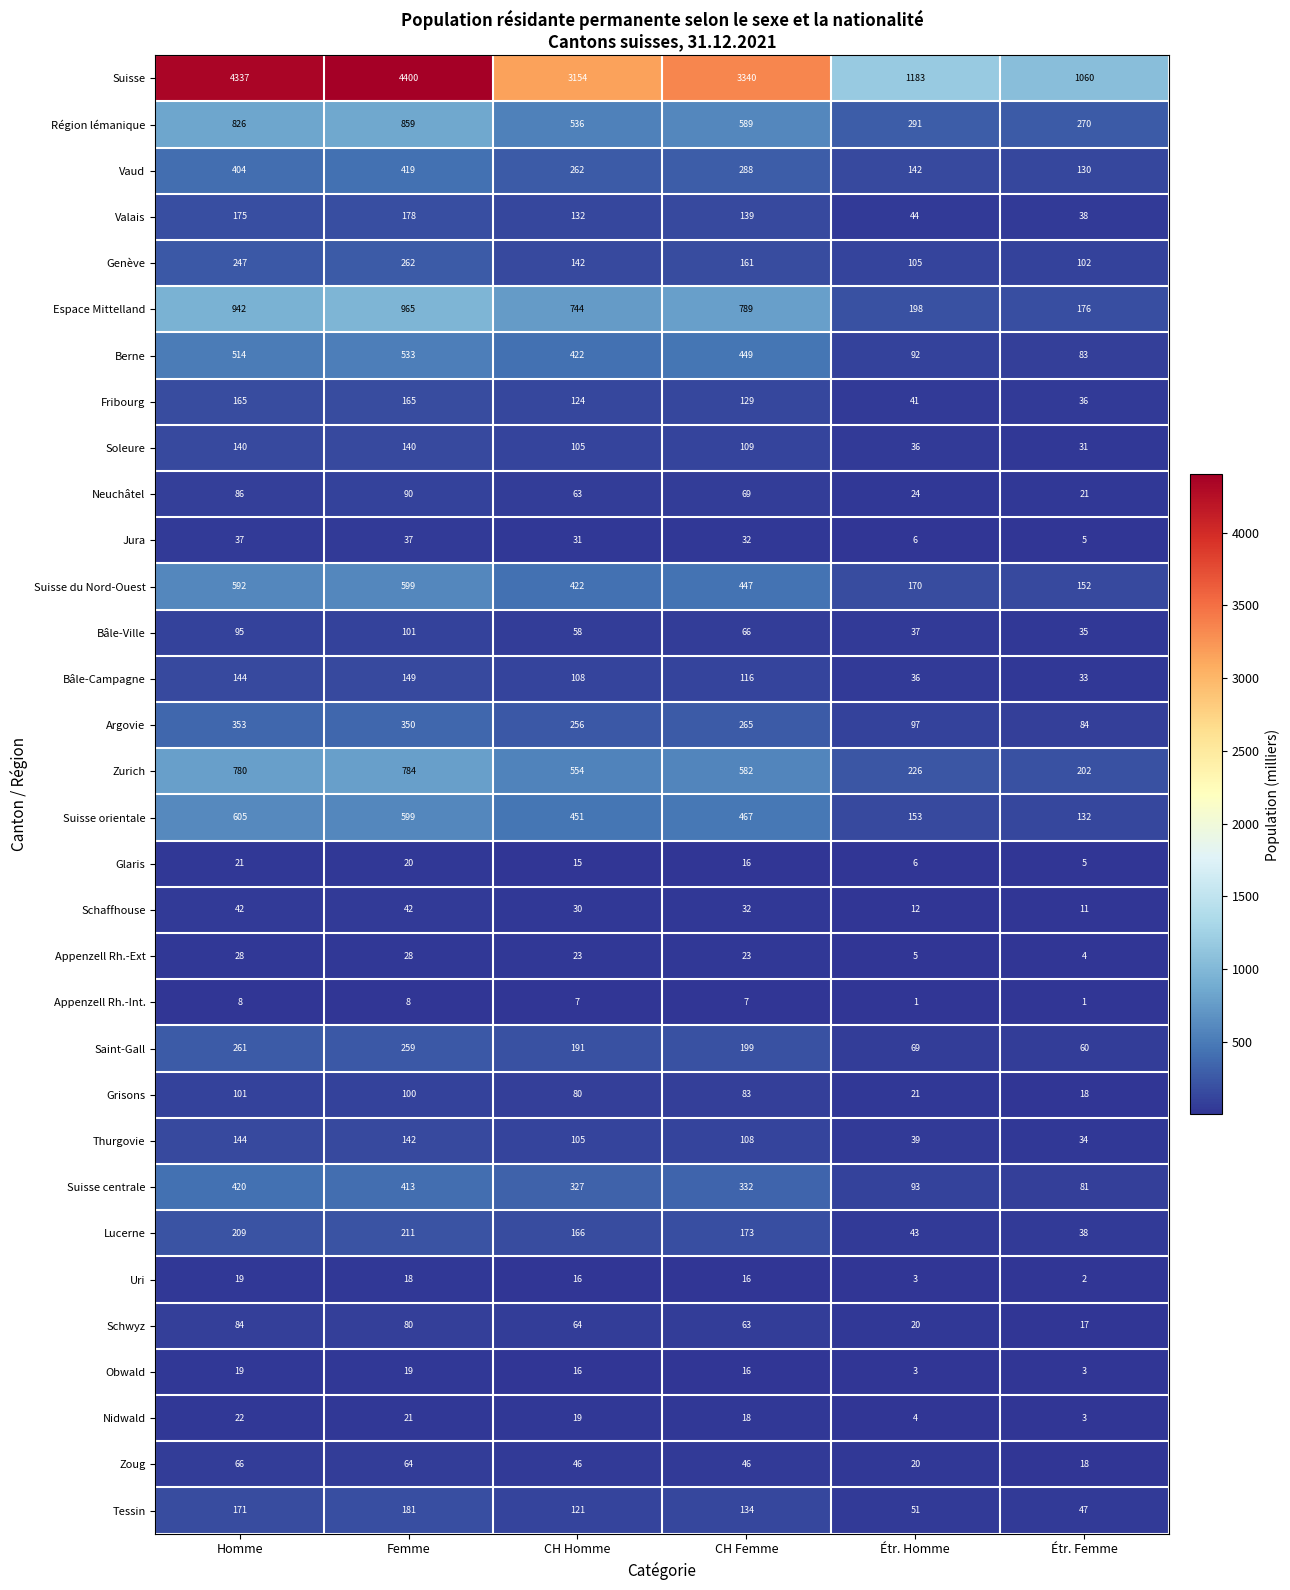

At which label is Vaud closest to 274?

CH Homme